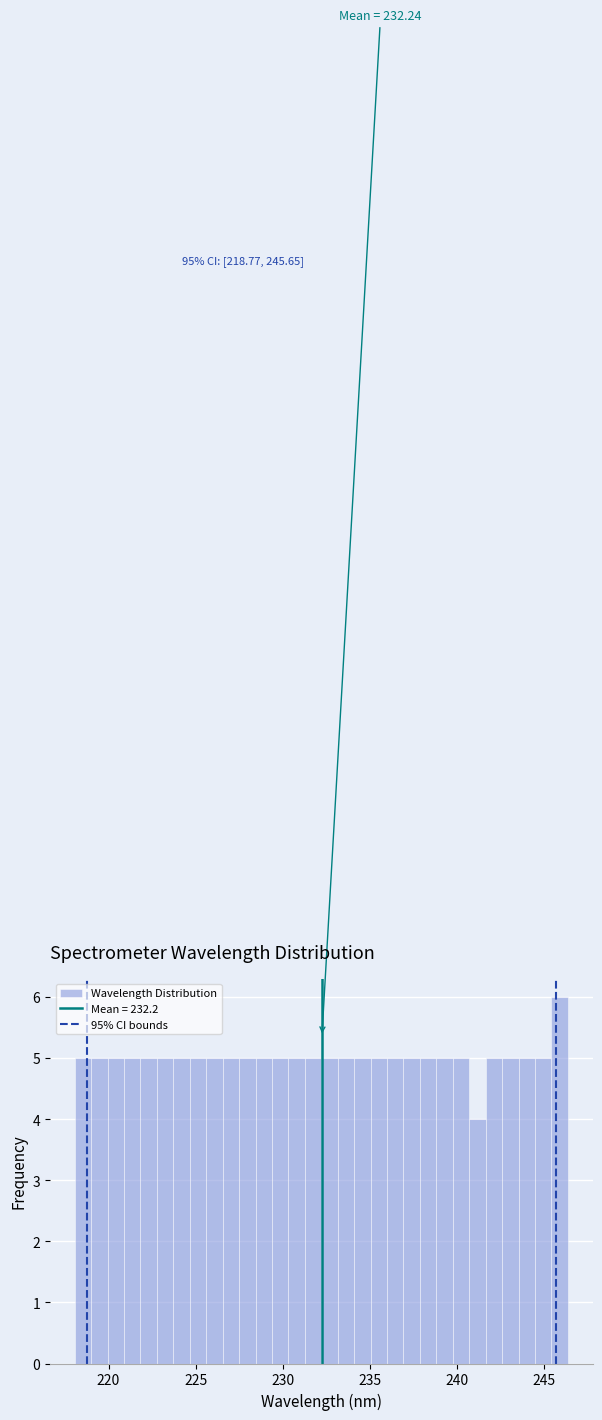

Read against the x-axis, roughly where is the centre of the tallest bar?

246.0